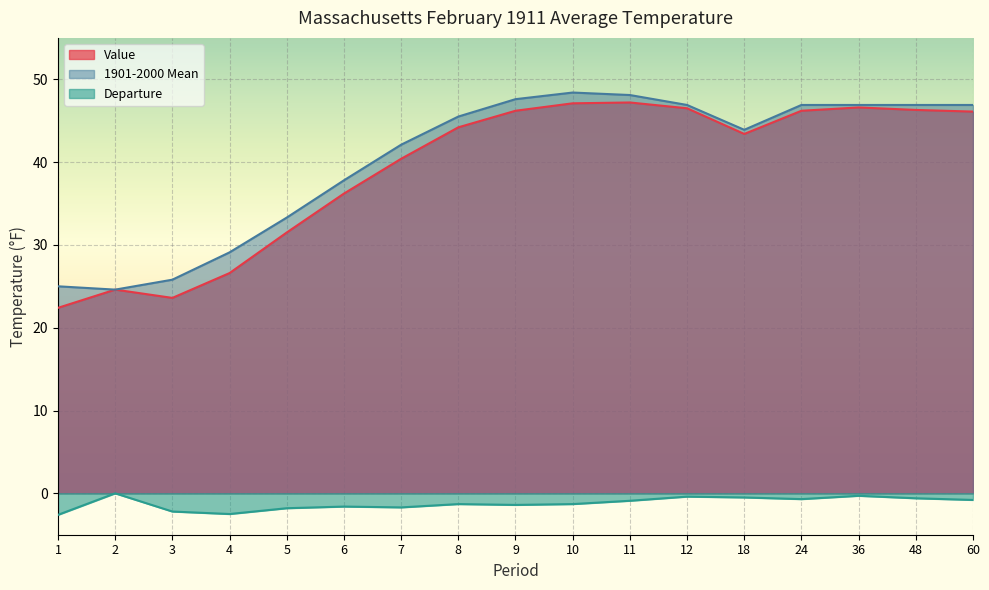

Is the value of Value at 6 greater than the value of 1901-2000 Mean at 10?

No